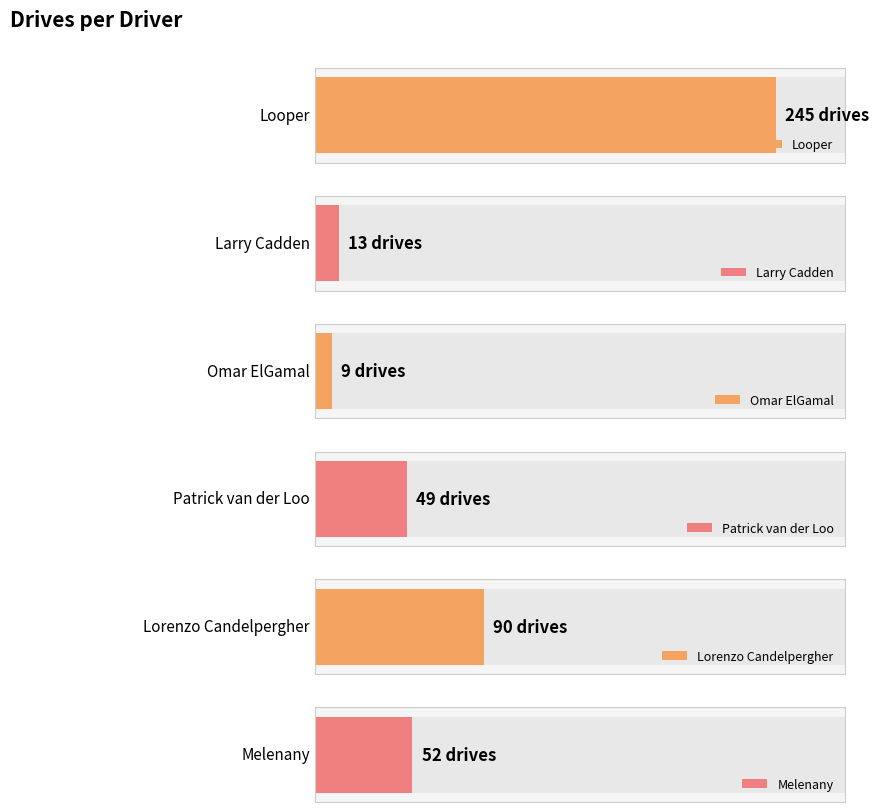

Does the chart contain any negative values?

No